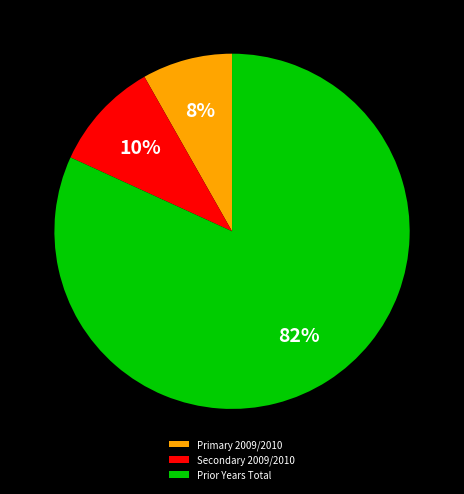

Is it true that Primary 2009/2010 is 3% of the pie?

False